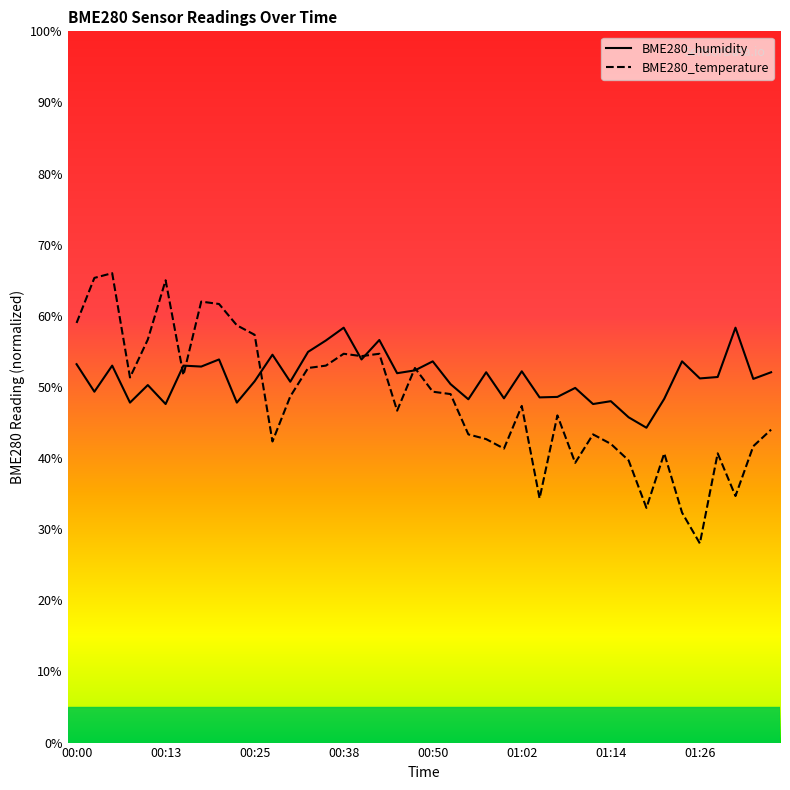

True or false: BME280_humidity has a value of 14.5 at 00:15.

False